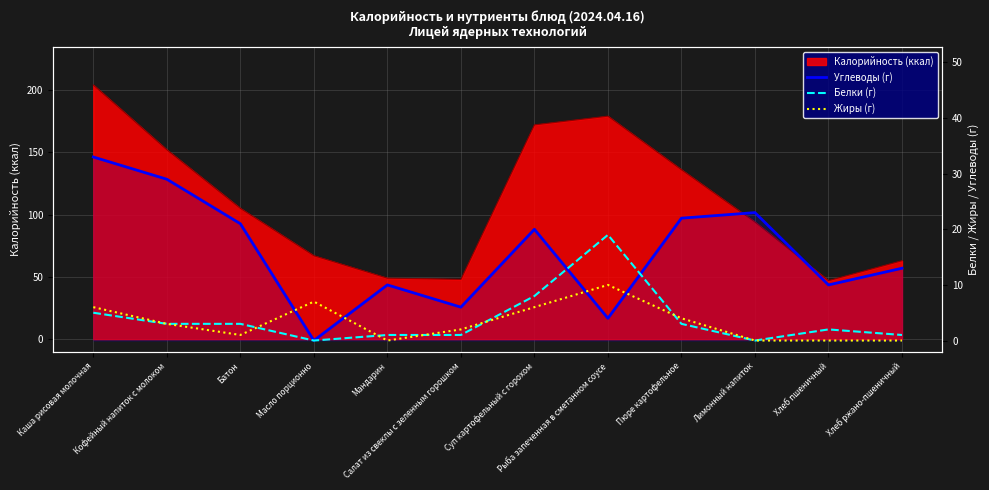

What is the label of the 5th point from the right?

Рыба запеченная в сметанном соусе